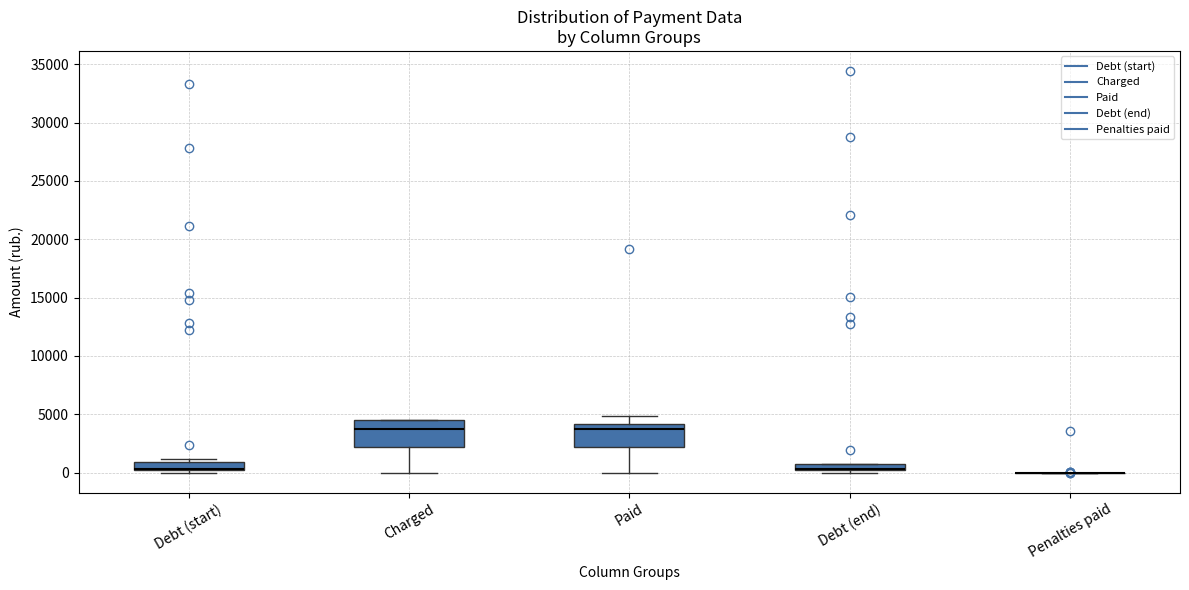

Where is the upper edge of the box for Charged on the y-axis? The values are not printed on the chart, so give them approximately, as read against the axis.

4500